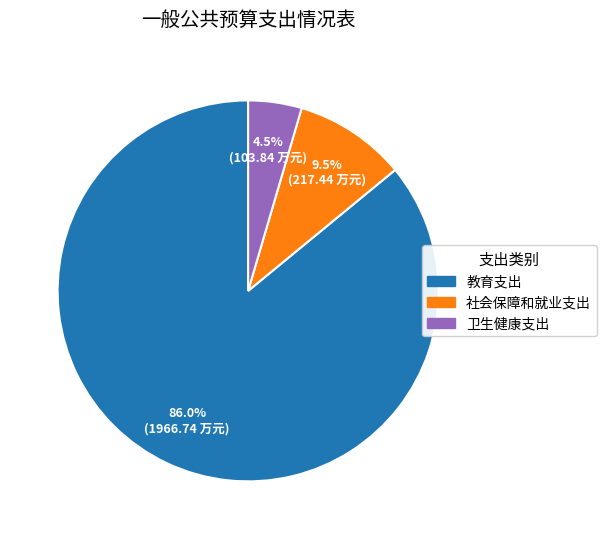

Rank the categories by value from lowest to highest.

卫生健康支出, 社会保障和就业支出, 教育支出